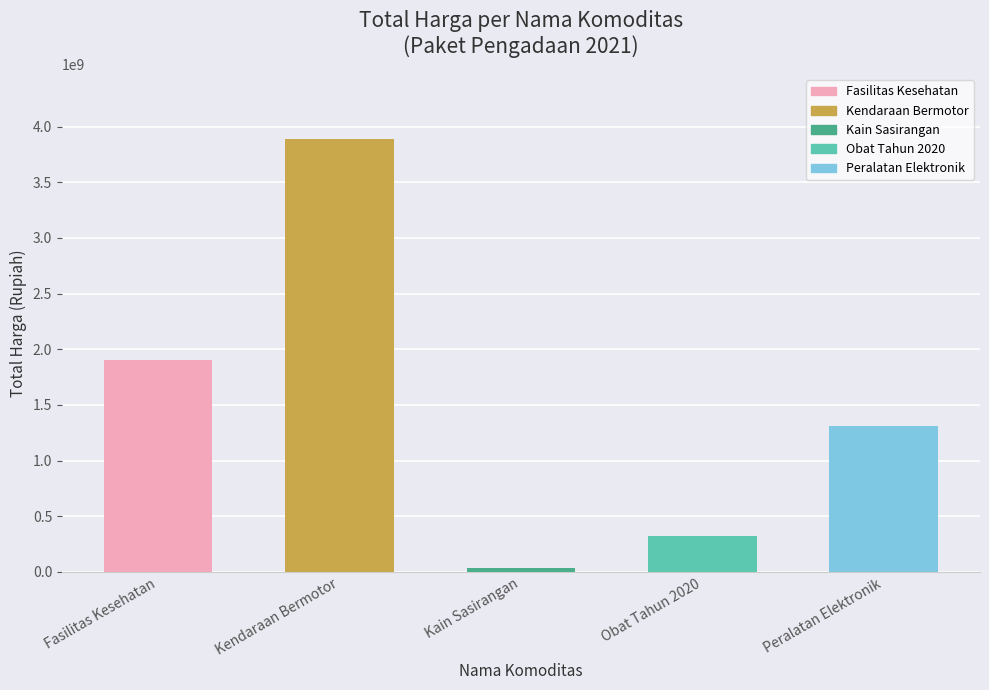

The chart shows a value of 1889737272 at Peralatan Elektronik. True or false?

False